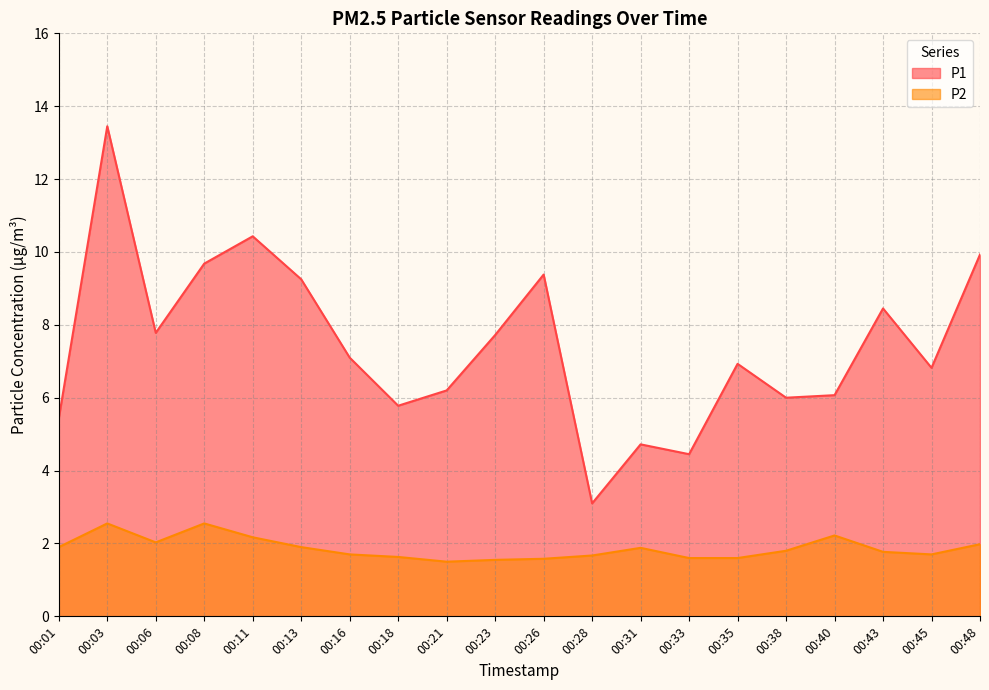

What is the difference between the P1 values at 00:01 and 00:16?

1.7